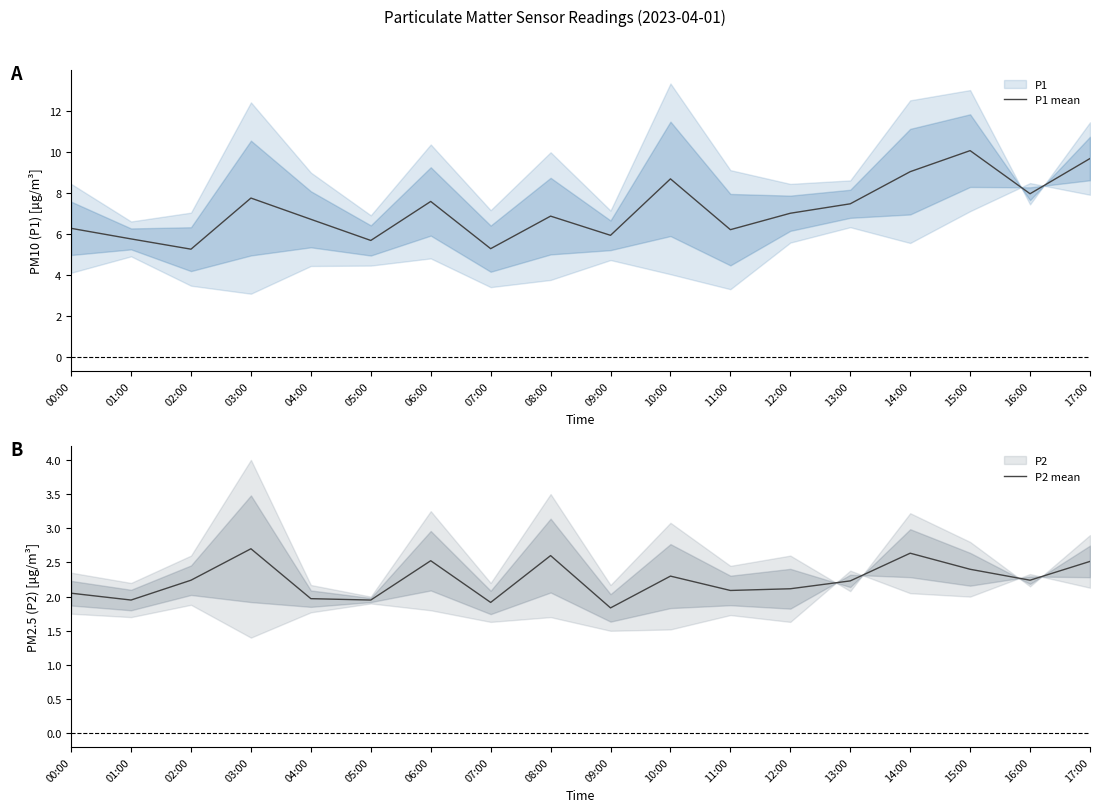

What is the value of the P2 mean point at the 4th from the left?

2.7